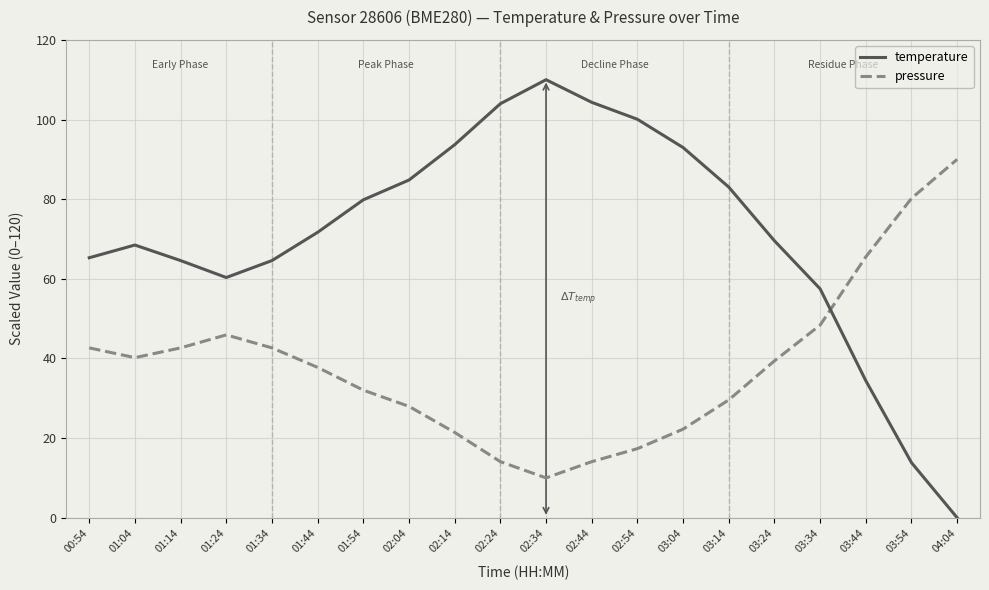

What is the difference between the pressure values at 01:44 and 01:54?

5.7